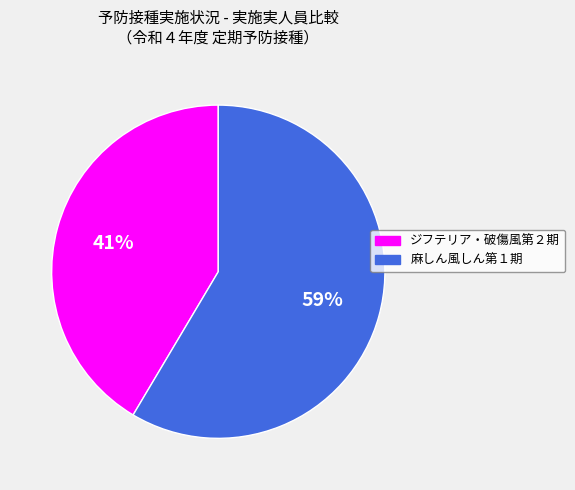

How many slices are in this pie chart?

2